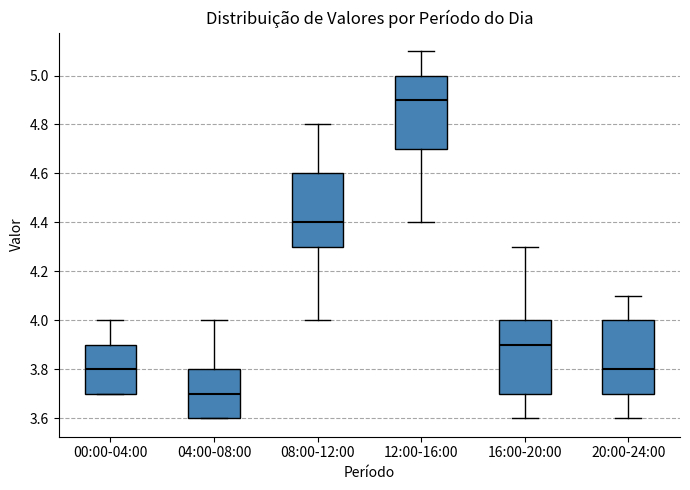

Reading left to right, read every box against the y-axis: the position of its median line, the range the box covers, and the ends of its whiskers. The values are not printed on the chart, so give them approximately, as read against the axis.

00:00-04:00: median 3.8, box 3.7 to 3.9, whiskers 3.7 to 4.0
04:00-08:00: median 3.7, box 3.6 to 3.8, whiskers 3.6 to 4.0
08:00-12:00: median 4.4, box 4.3 to 4.6, whiskers 4.0 to 4.8
12:00-16:00: median 4.9, box 4.7 to 5.0, whiskers 4.4 to 5.1
16:00-20:00: median 3.9, box 3.7 to 4.0, whiskers 3.6 to 4.3
20:00-24:00: median 3.8, box 3.7 to 4.0, whiskers 3.6 to 4.1